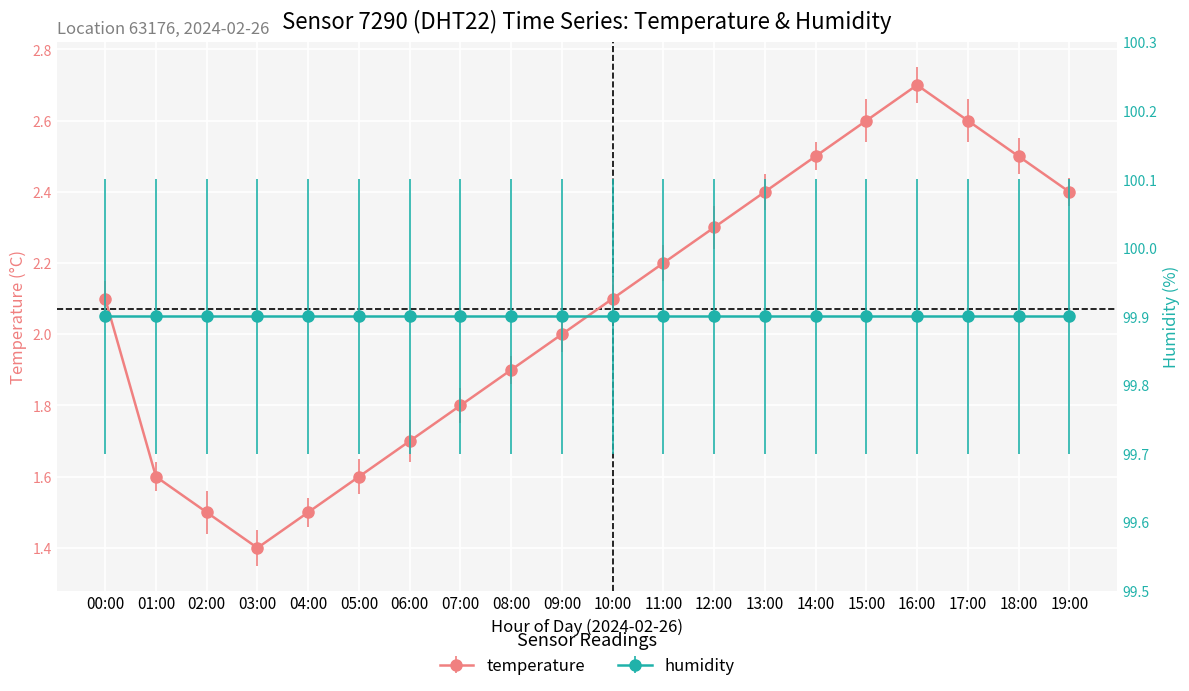

Rank the categories by value from lowest to highest.

03:00, 02:00, 04:00, 01:00, 05:00, 06:00, 07:00, 08:00, 09:00, 00:00, 10:00, 11:00, 12:00, 13:00, 19:00, 14:00, 18:00, 15:00, 17:00, 16:00